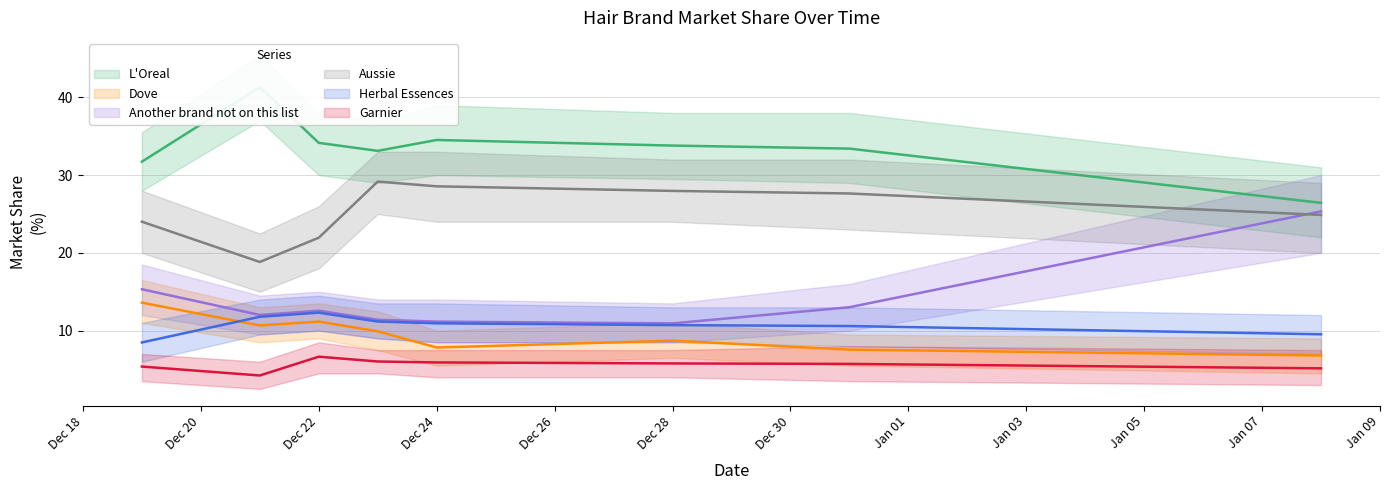

Is the value of Garnier at 2013-12-19 greater than the value of L'Oreal at 2013-12-22?

No